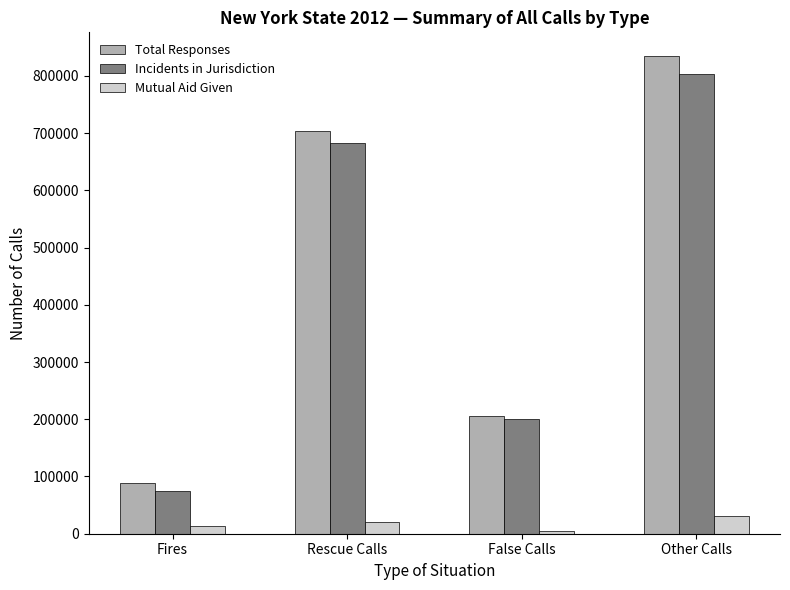

At which label is Incidents in Jurisdiction closest to 439101?

False Calls